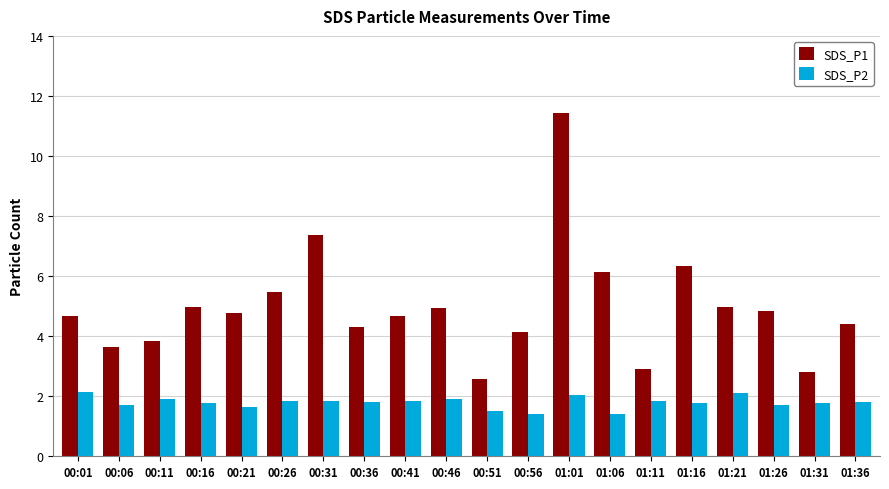

What is the value of the SDS_P1 bar at the 10th from the left?

4.9